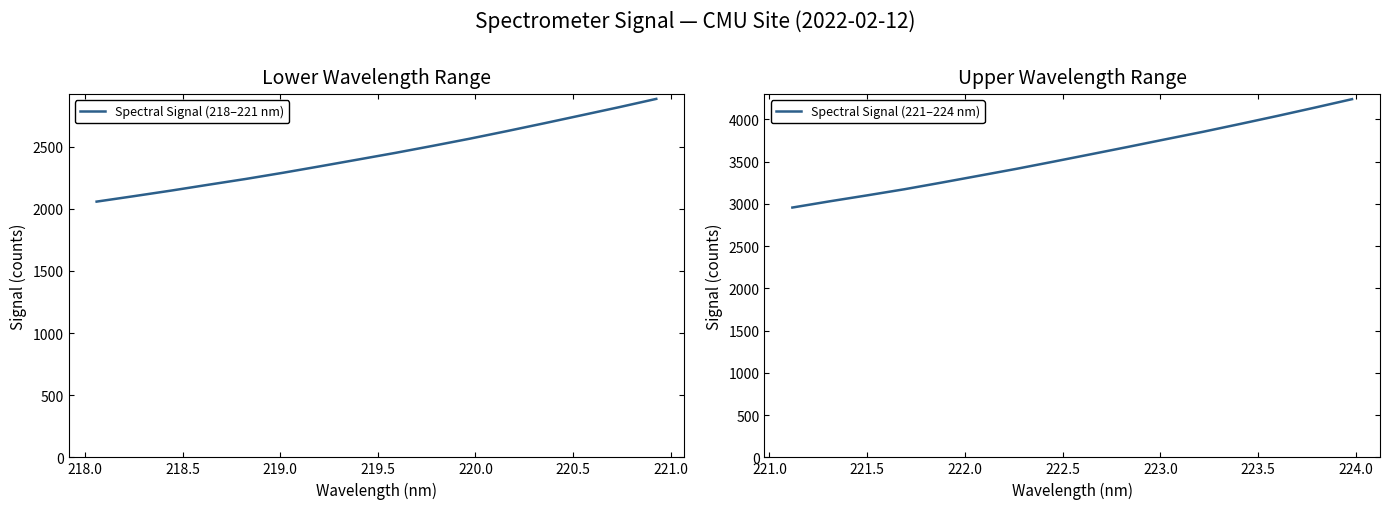

What is the minimum value for Spectral Signal (218–221 nm)?

2057.3